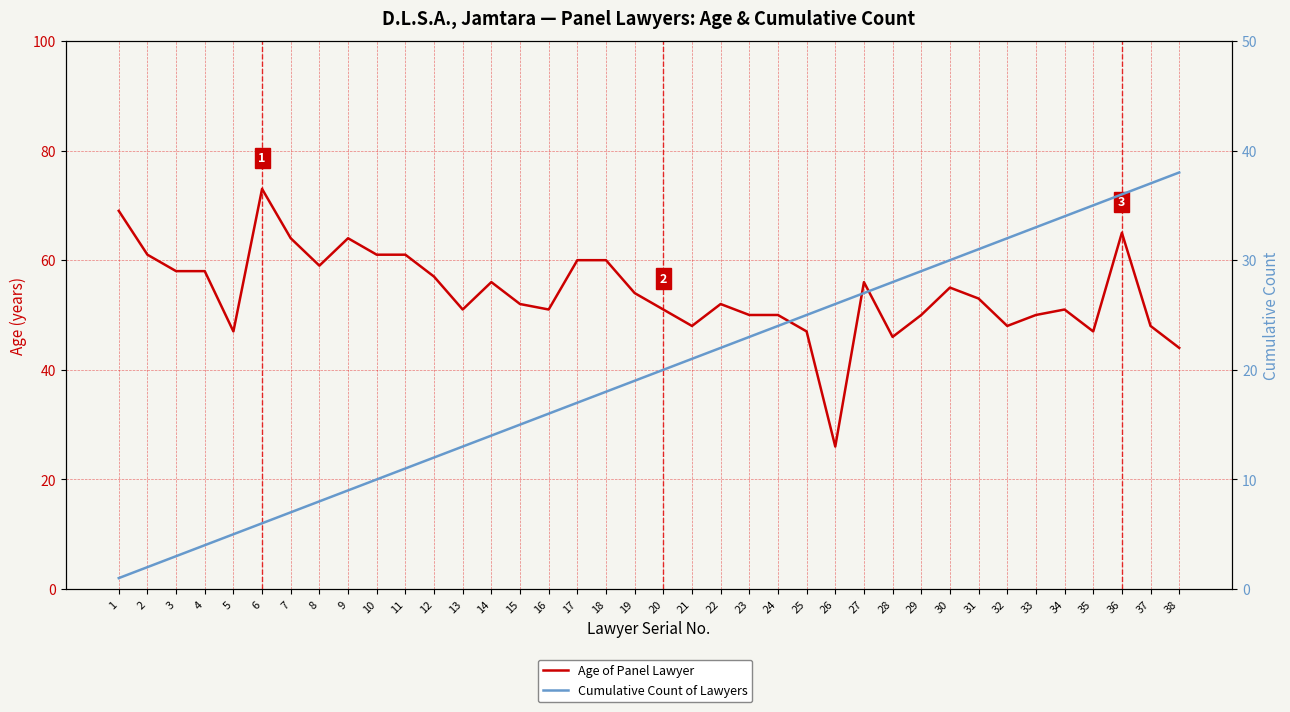

What is the value of the Age of Panel Lawyer point at the 11th from the left?

61